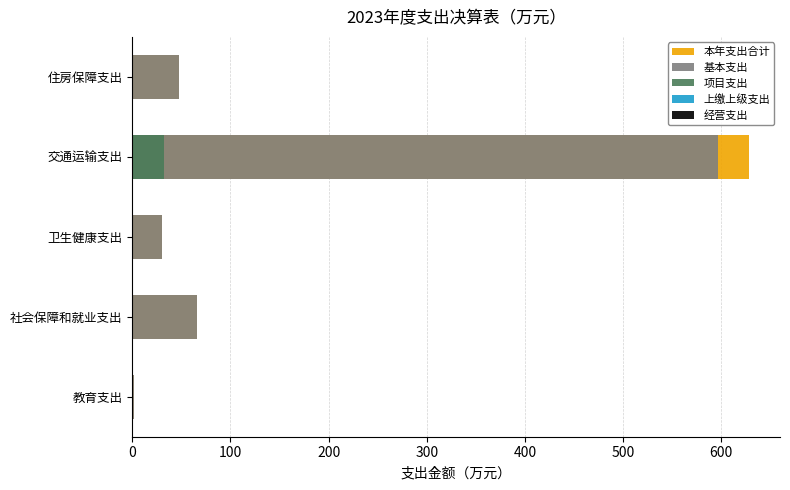

Does the chart contain any negative values?

No